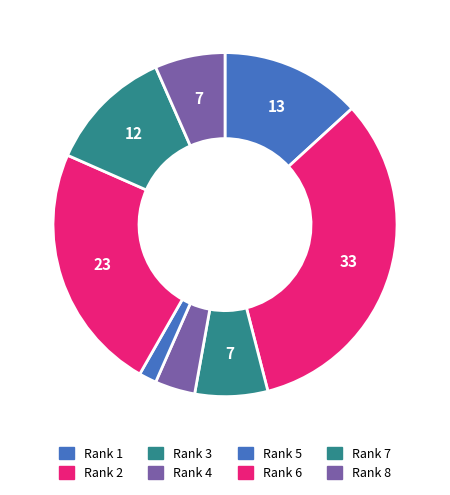

How much of the chart is everything except Rank 1?

86.8%